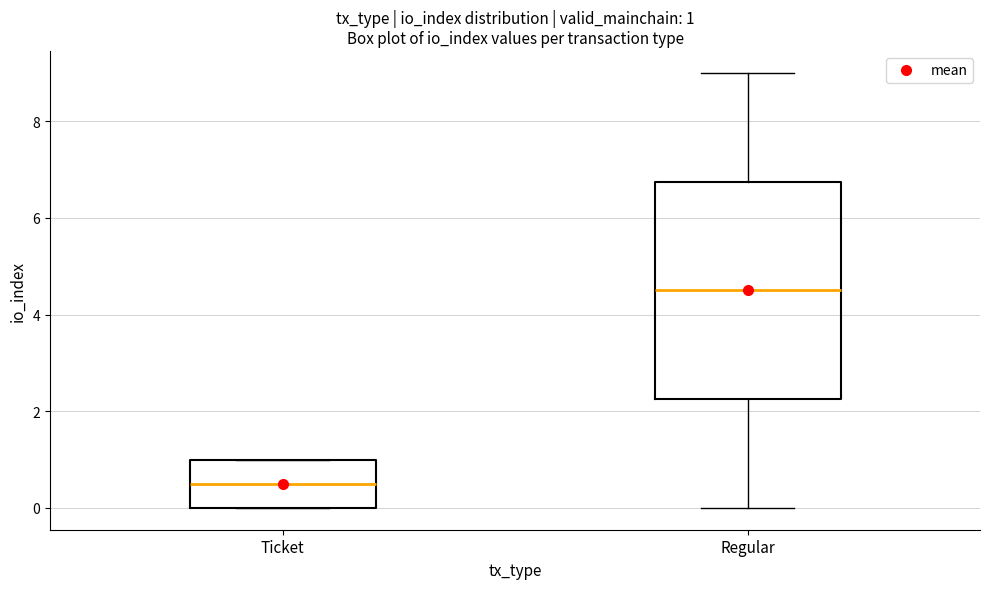

Comparing the boxes themselves (not the whiskers), which one is the tallest?

Regular